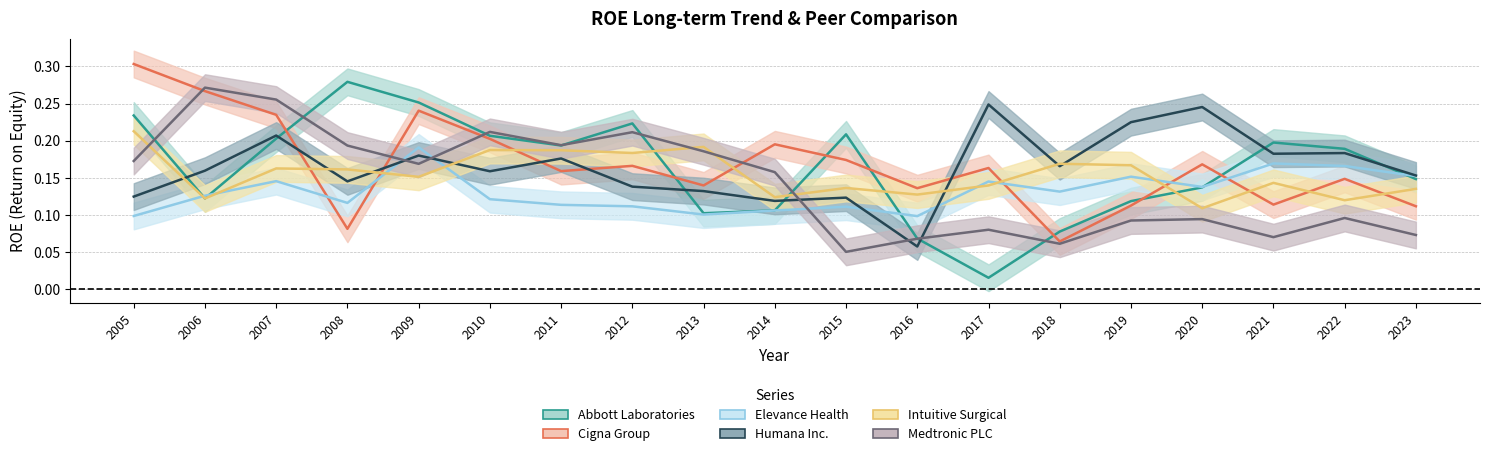

What are all the series names shown in the legend?

Abbott Laboratories, Cigna Group, Elevance Health, Humana Inc., Intuitive Surgical, Medtronic PLC